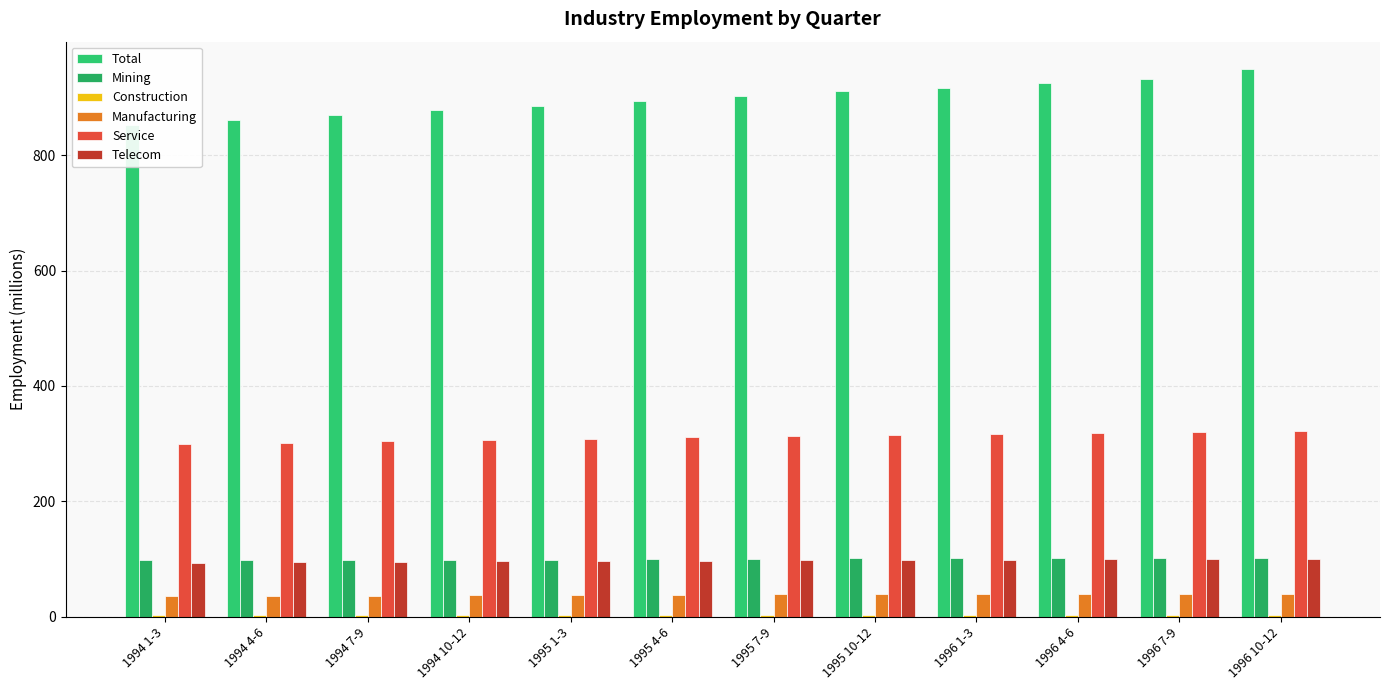

Reading left to right, what are all the values shown in this chart?

Total: 852.5	861.6	870.0	878.1	885.3	894.4	903.0	911.1	916.3	925.3	933.1	949.7
Mining: 97.4	97.8	98.2	98.5	98.8	99.5	100.0	100.8	101.0	101.2	101.5	102.2
Construction: 2.7	2.7	2.7	2.7	2.7	2.7	2.7	2.7	2.7	2.7	2.7	2.7
Manufacturing: 35.4	36.0	36.5	37.0	37.5	38.1	38.5	38.9	39.1	39.4	39.8	40.1
Service: 299.3	301.7	304.3	306.3	308.0	311.0	313.3	315.5	315.9	318.9	320.7	322.6
Telecom: 93.5	94.3	95.0	95.7	96.3	96.9	97.6	98.2	98.7	99.6	100.2	100.7